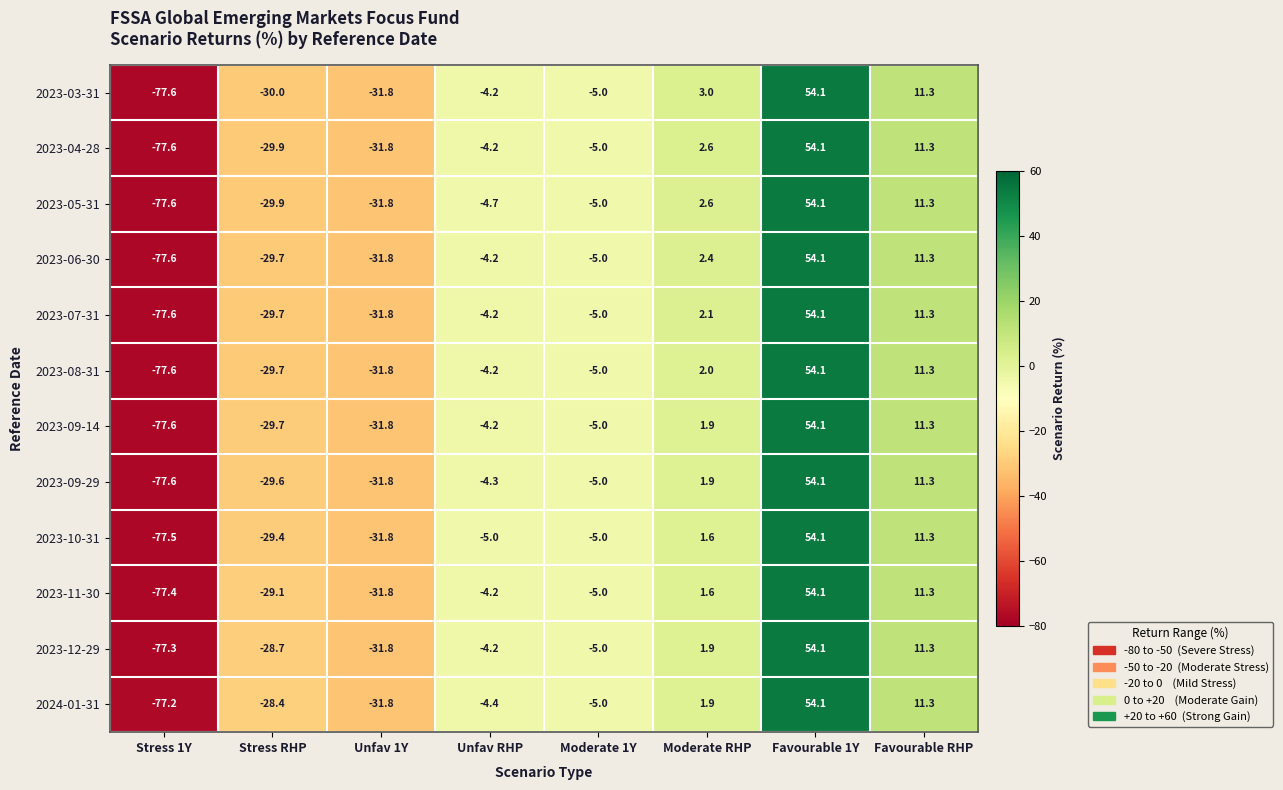

What is the difference between the highest and lowest values at Moderate RHP?

1.4